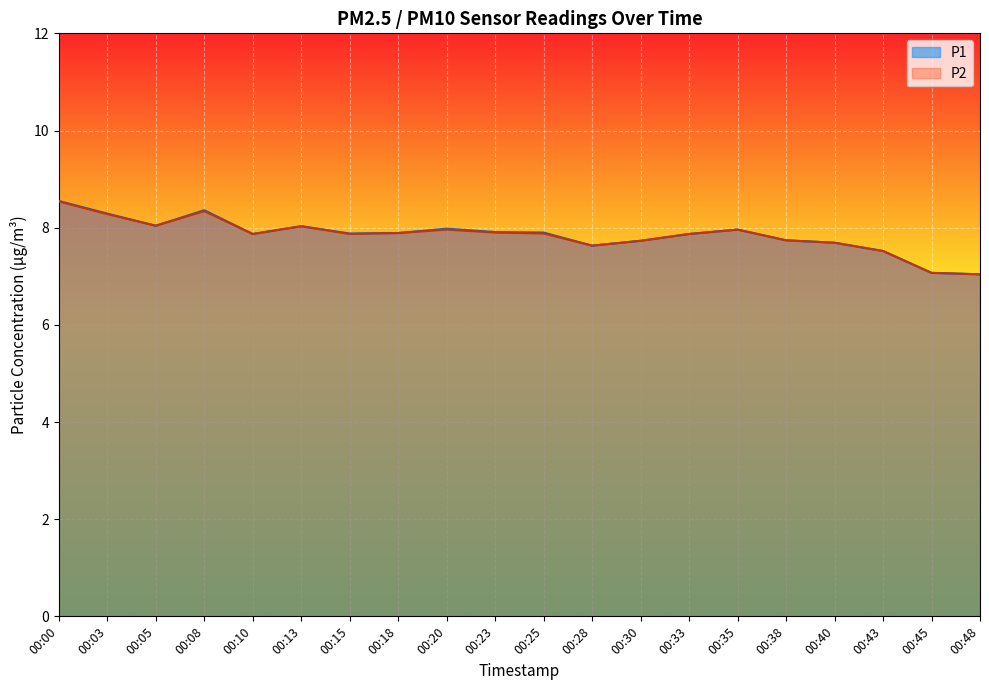

What is the sum of all P1 values?

156.9